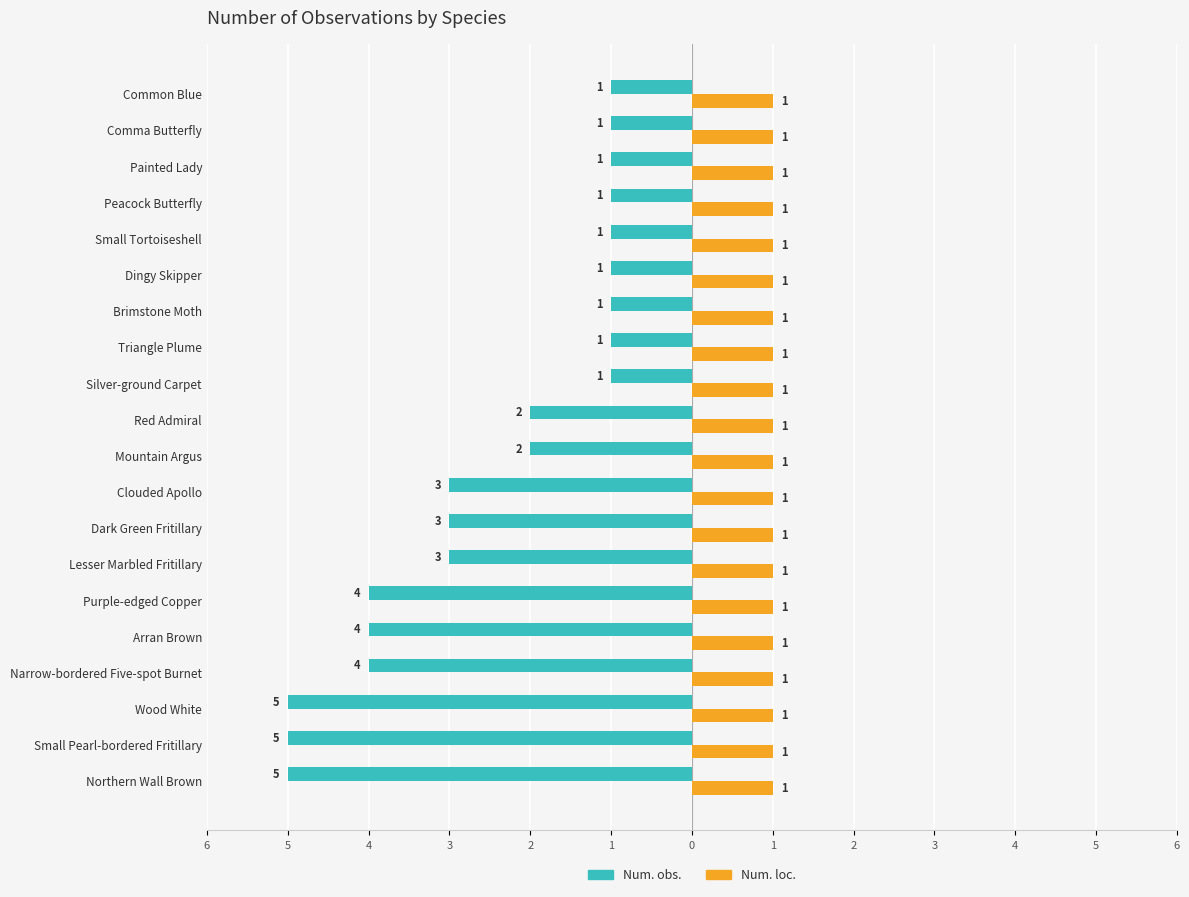

What are all the series names shown in the legend?

Num. obs., Num. loc.